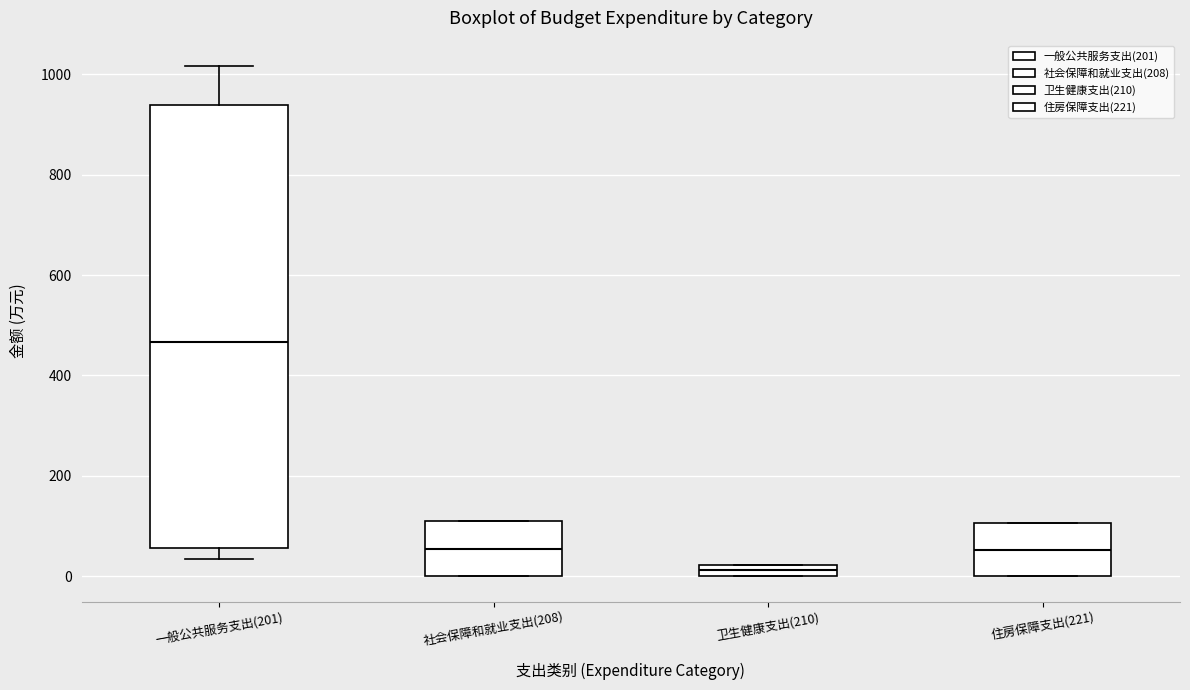

Which box has the lowest median line?

卫生健康支出(210)